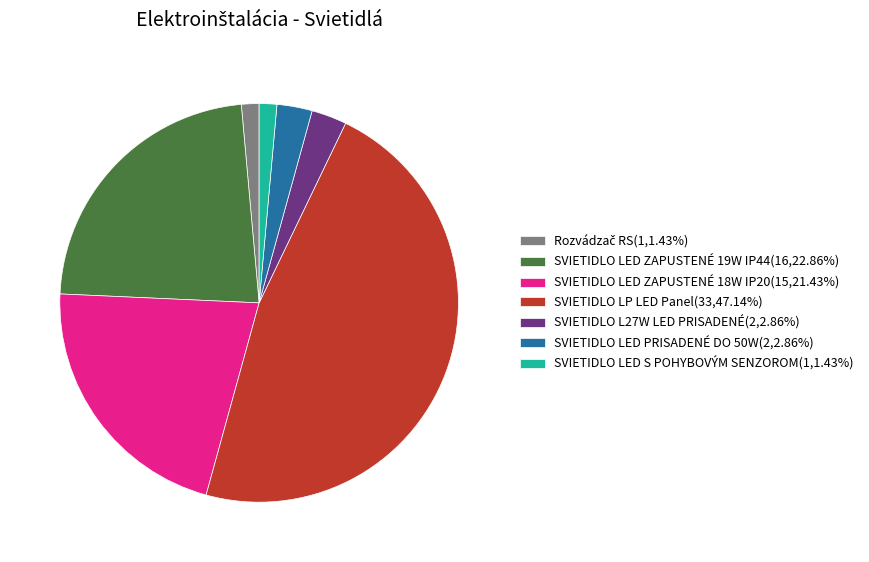

What is the ratio of the value at SVIETIDLO L27W LED PRISADENÉ(2,2.86%) to the value at SVIETIDLO LED S POHYBOVÝM SENZOROM(1,1.43%)?

2.0